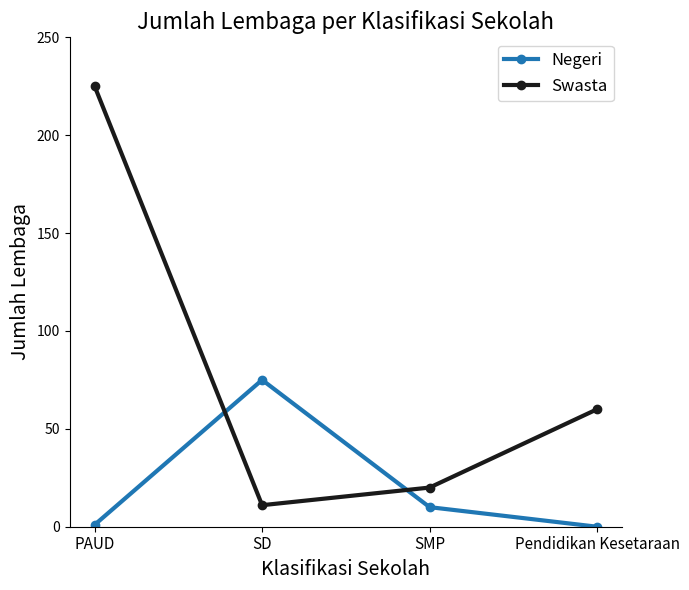

What value does the Swasta series have at SD, to the nearest 5?

10